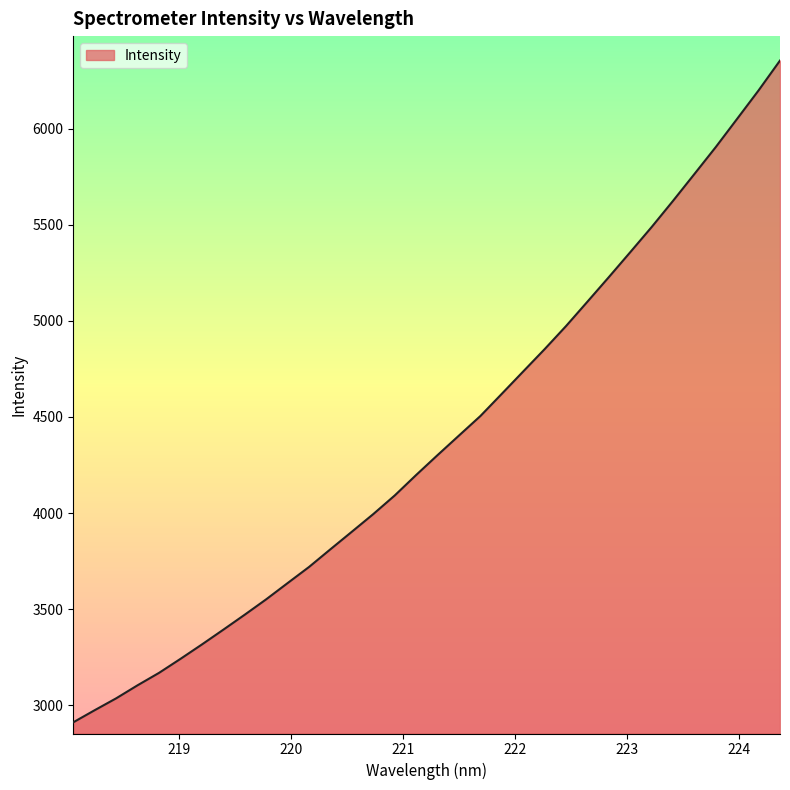

What is the smallest value displayed?

2911.6